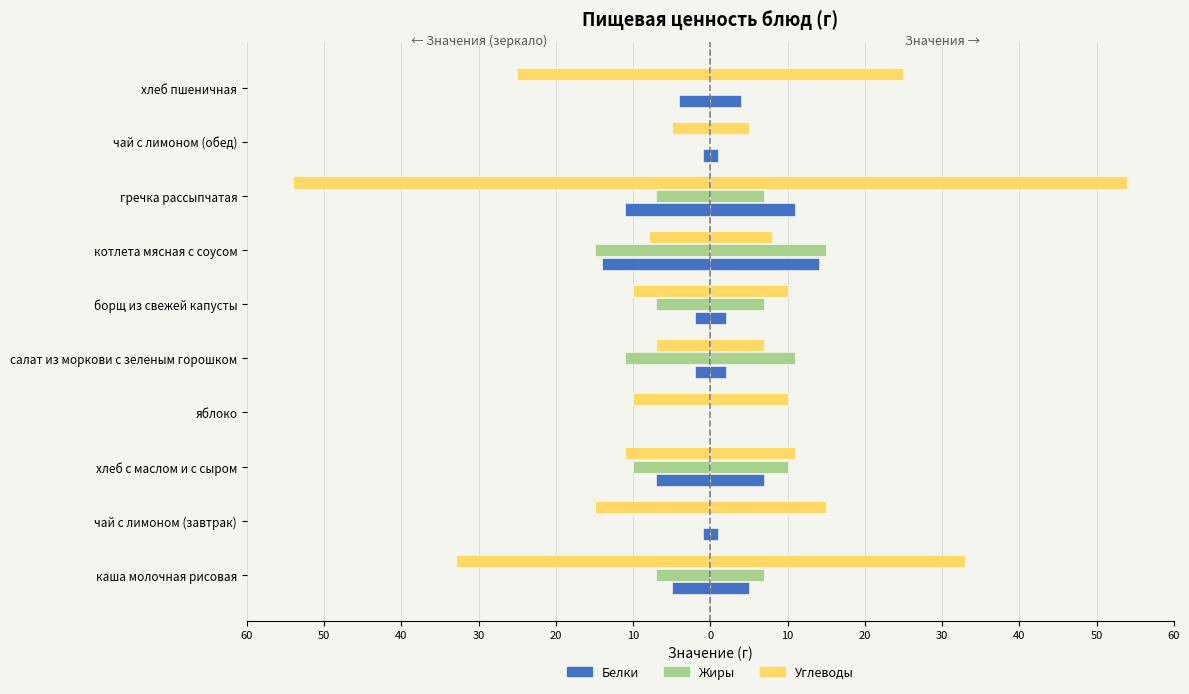

True or false: Жиры has a value of -11 at салат из моркови с зеленым горошком.

True